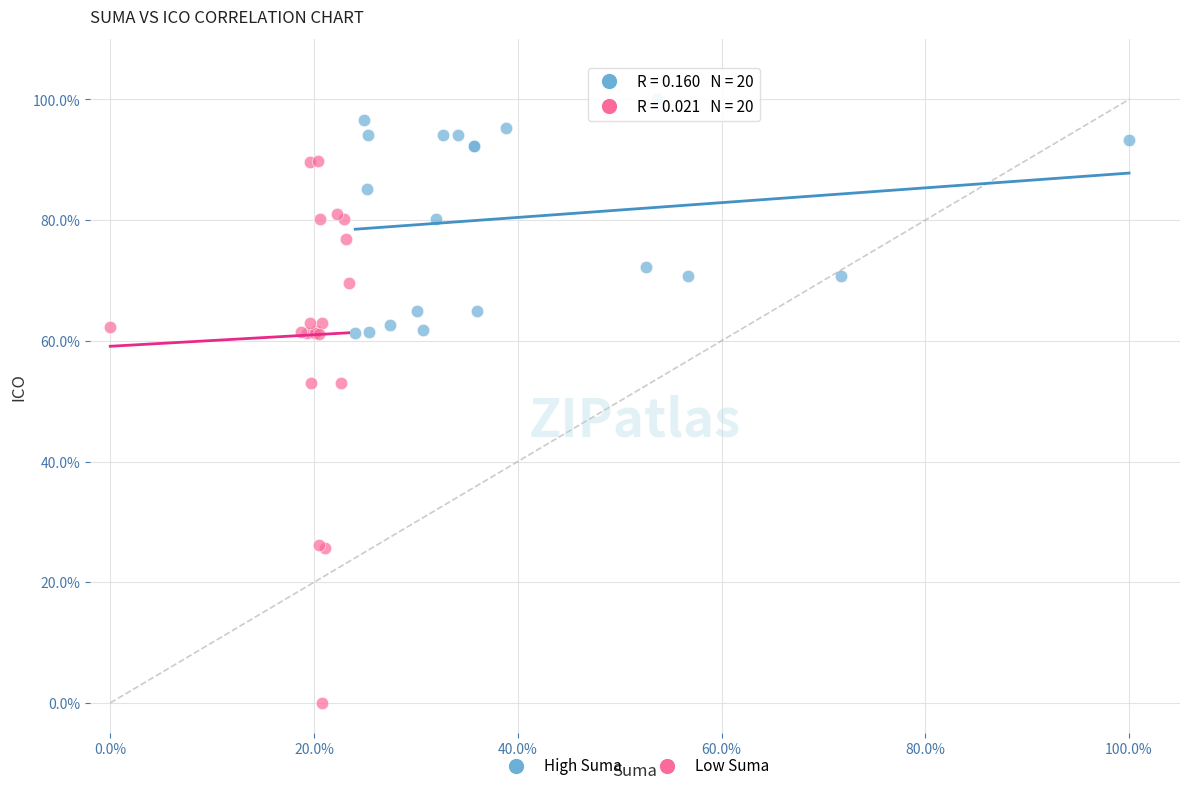

Which series contains the lowest Y value?

Low Suma